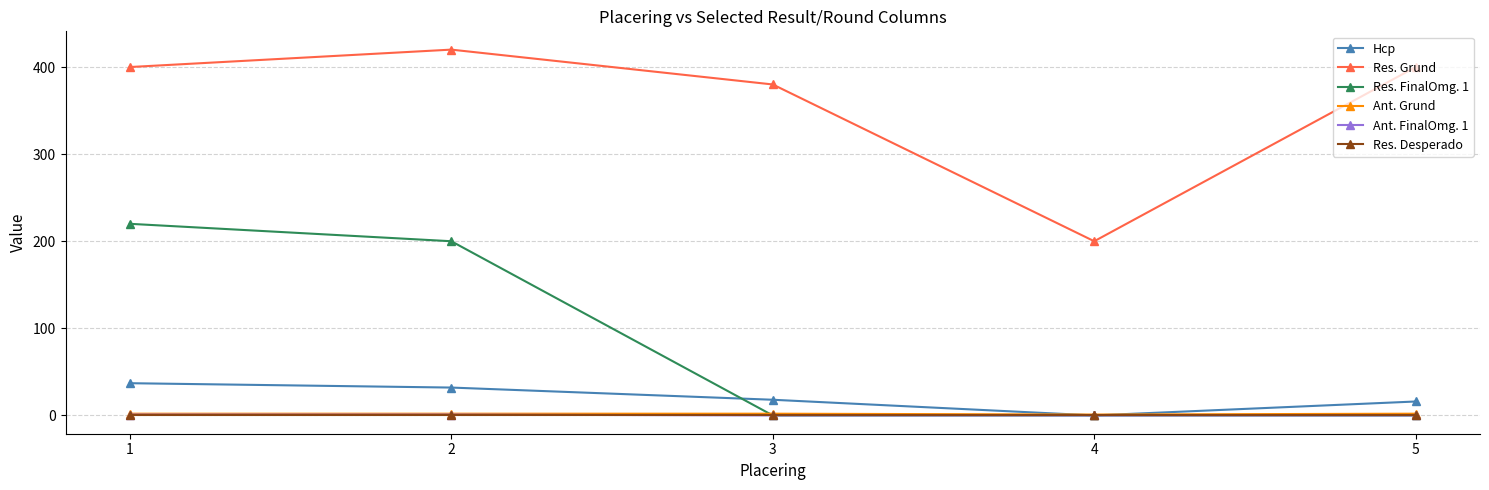

Between 1 and 3, which series saw the biggest shift?

Res. FinalOmg. 1